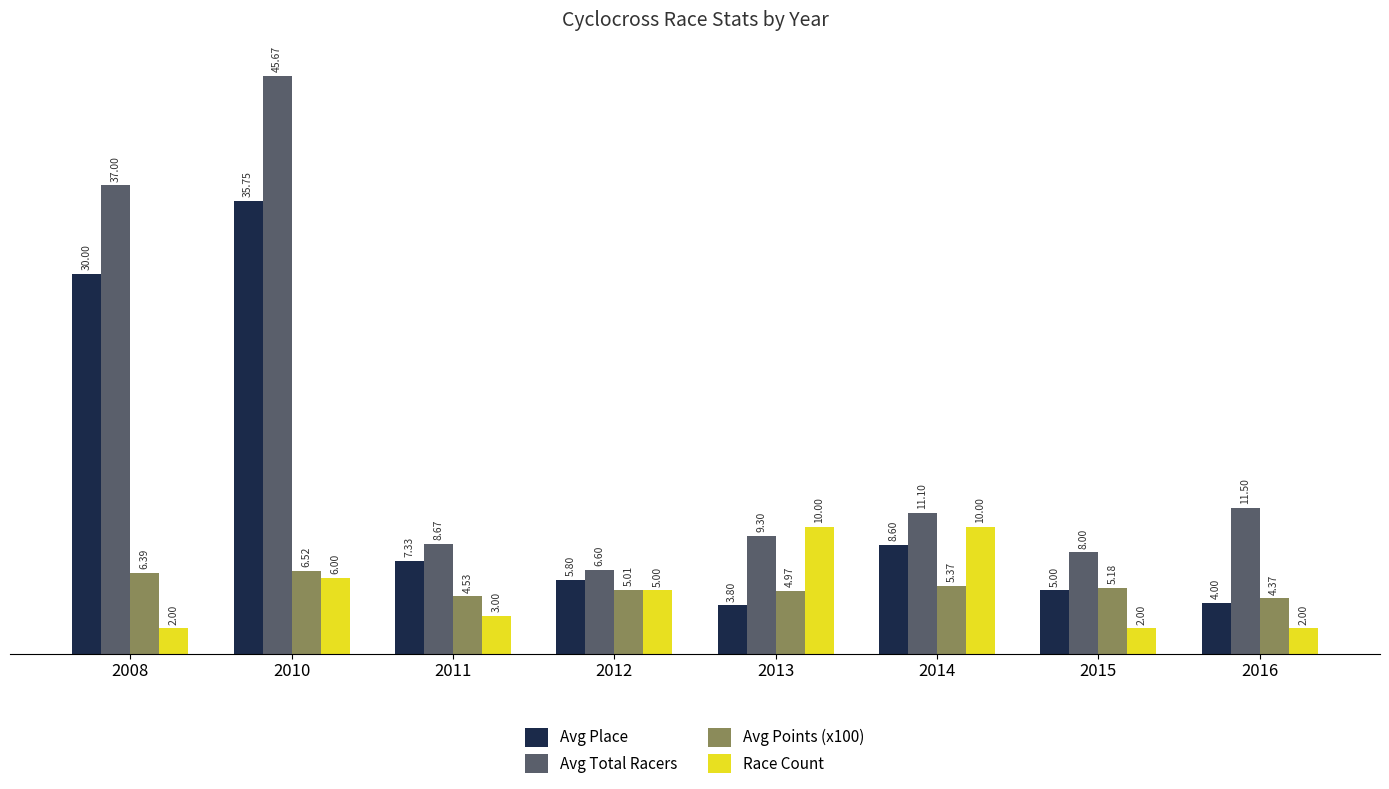

Count the number of categories in the chart.

8